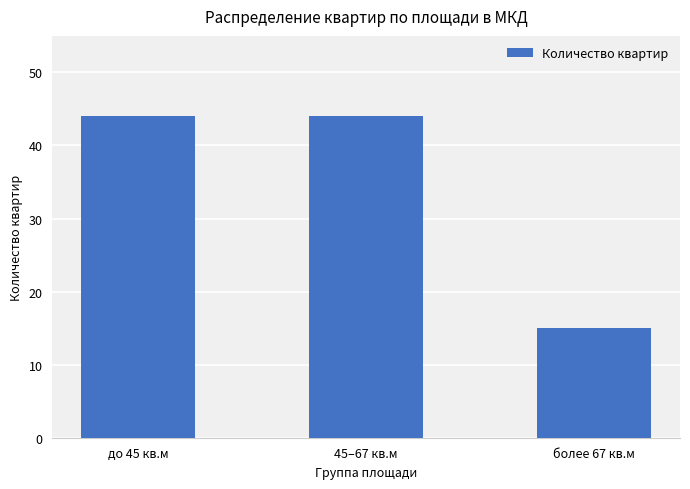

The chart shows a value of 44 at до 45 кв.м. True or false?

True